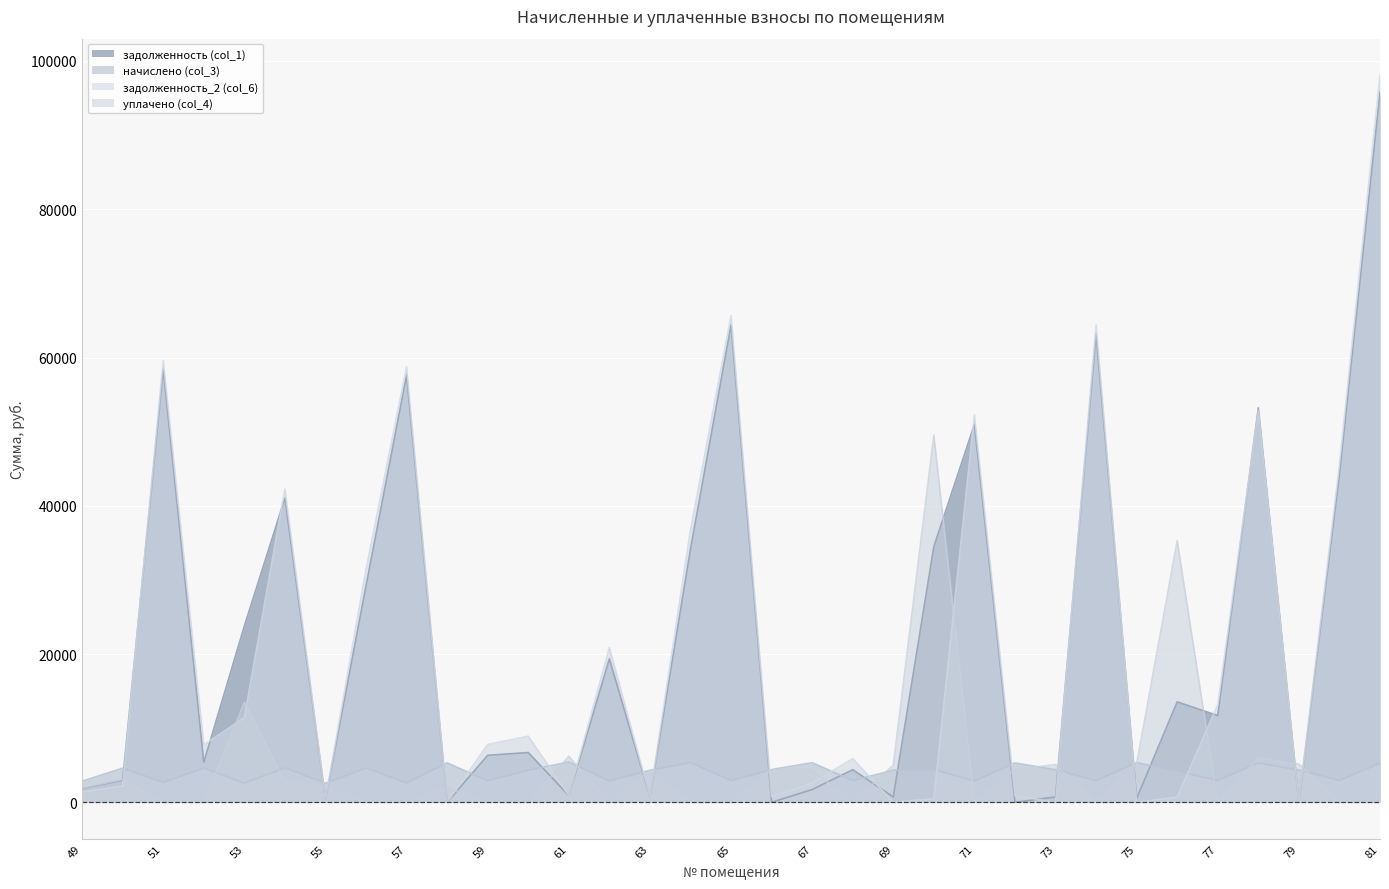

The value of уплачено (col_4) at 61 is 3282.8. True or false?

False